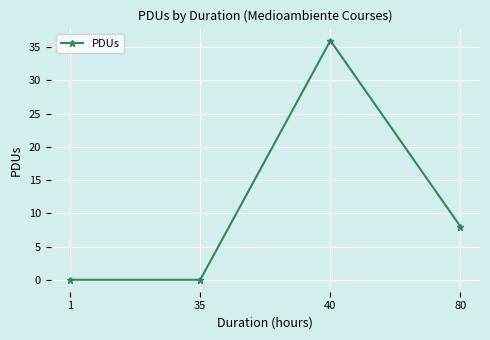

At which label is the value closest to 18?

80